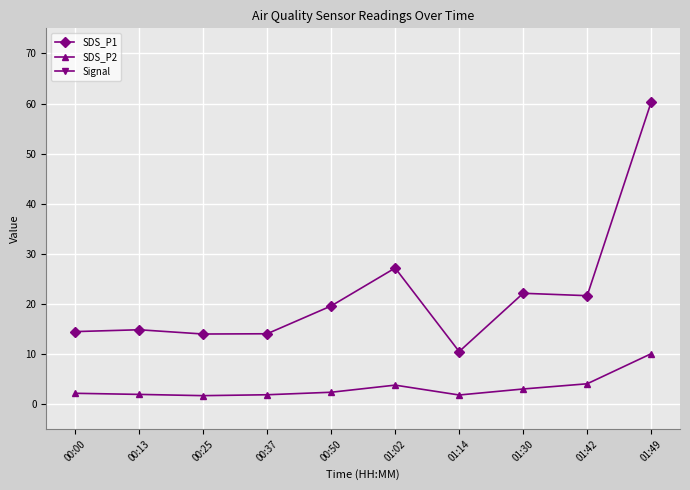

What position from the right is 00:25?

8